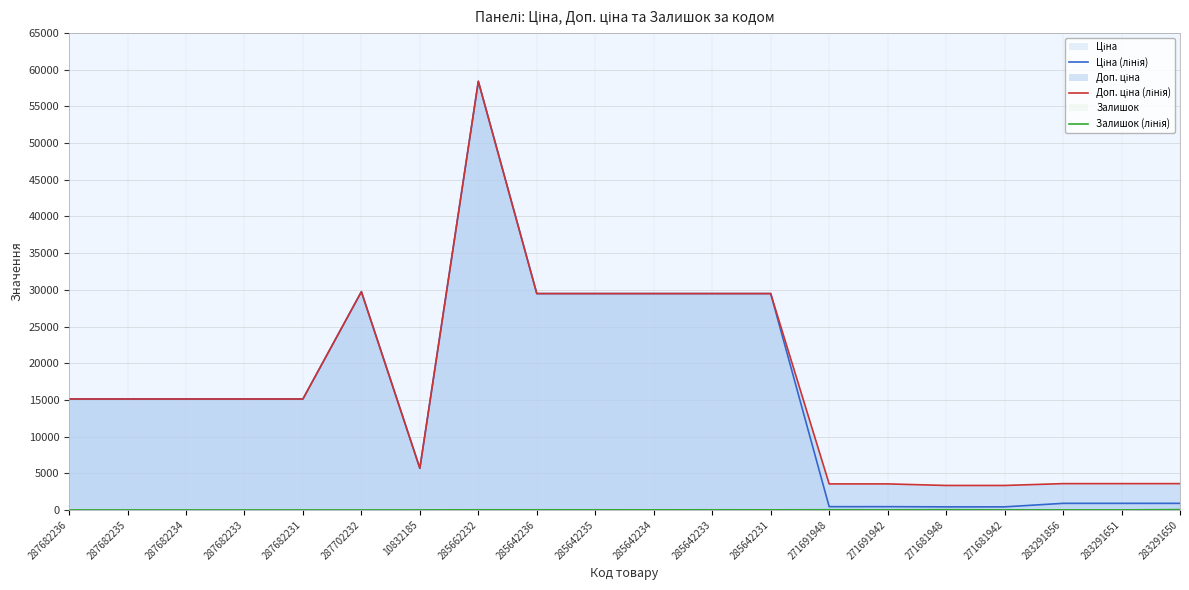

At which category is the sum across all series the highest?

285662232